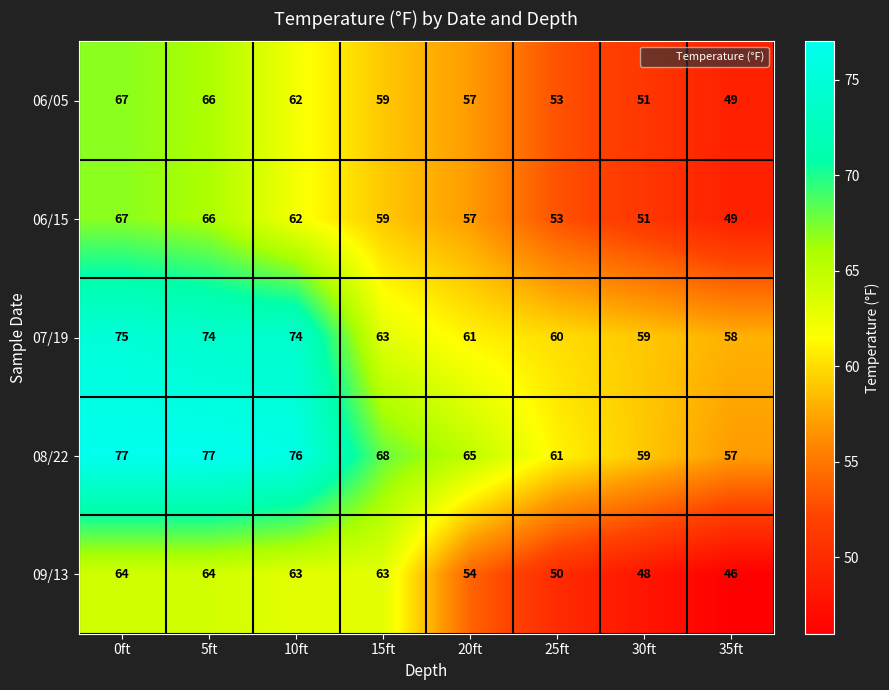

Which series has the widest spread of values?

08/22